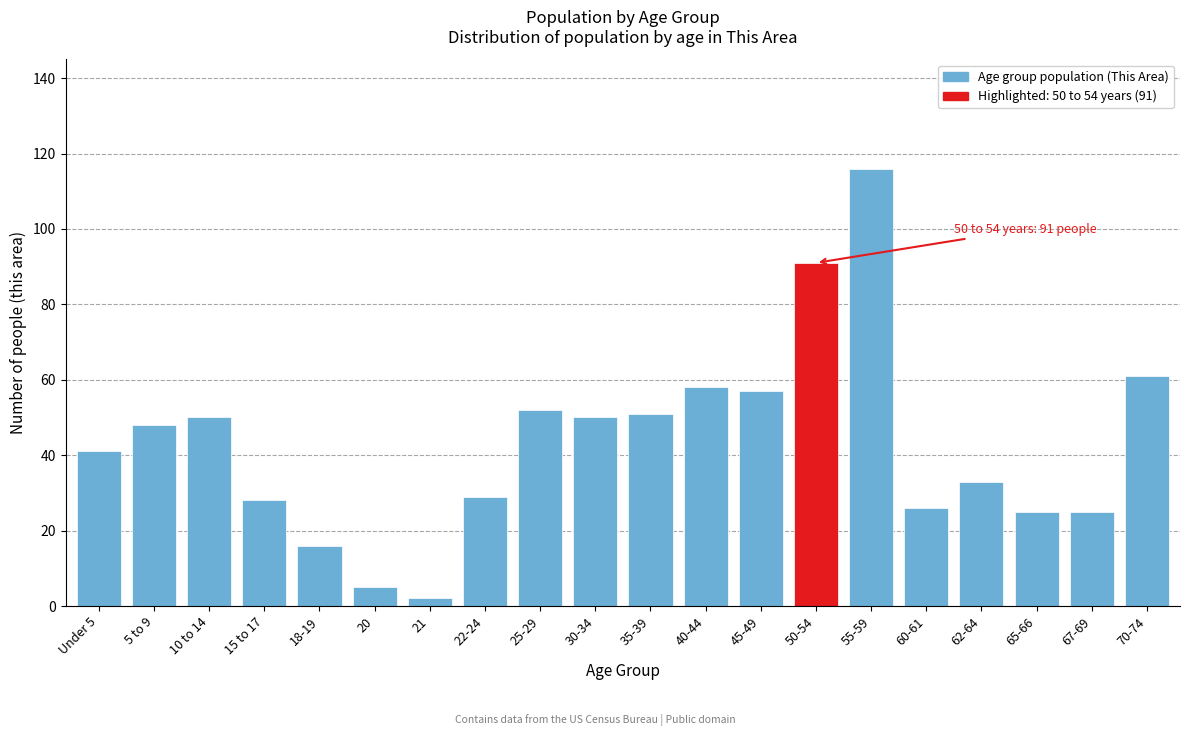

Reading left to right, list all the values displayed in this chart.

Under 5=41	5 to 9=48	10 to 14=50	15 to 17=28	18-19=16	20=5	21=2	22-24=29	25-29=52	30-34=50	35-39=51	40-44=58	45-49=57	50-54=91	55-59=116	60-61=26	62-64=33	65-66=25	67-69=25	70-74=61